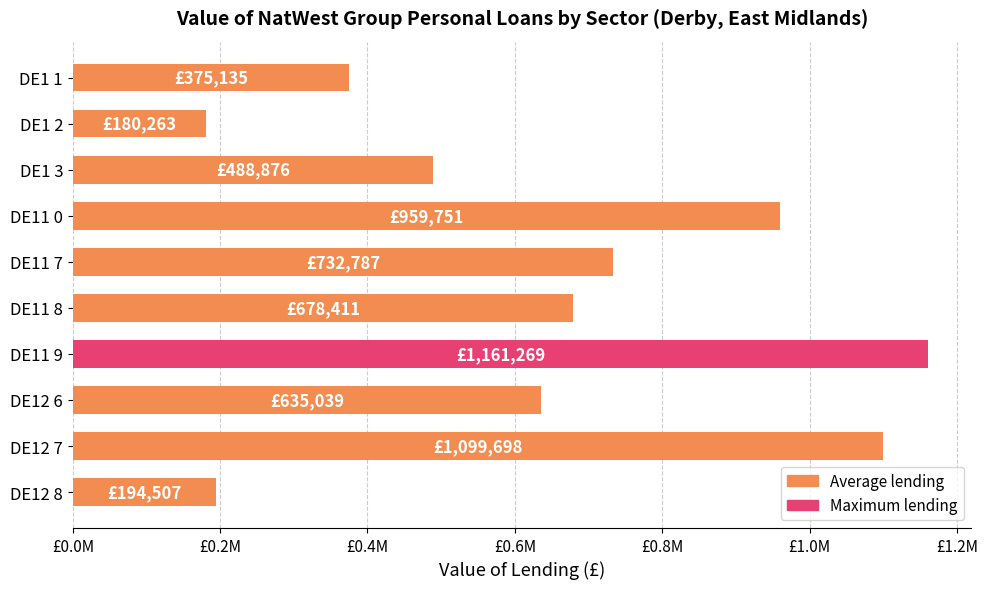

Are the bars grouped side by side (vs. stacked)?

No